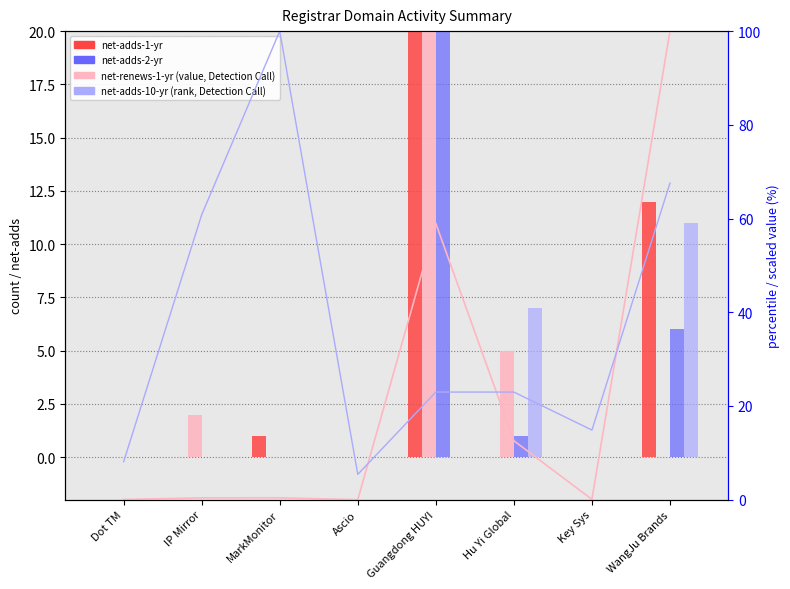

Is the value of net-adds-10-yr at IP Mirror greater than the value of value, Detection Call = ABSENT at Guangdong HUYI?

No